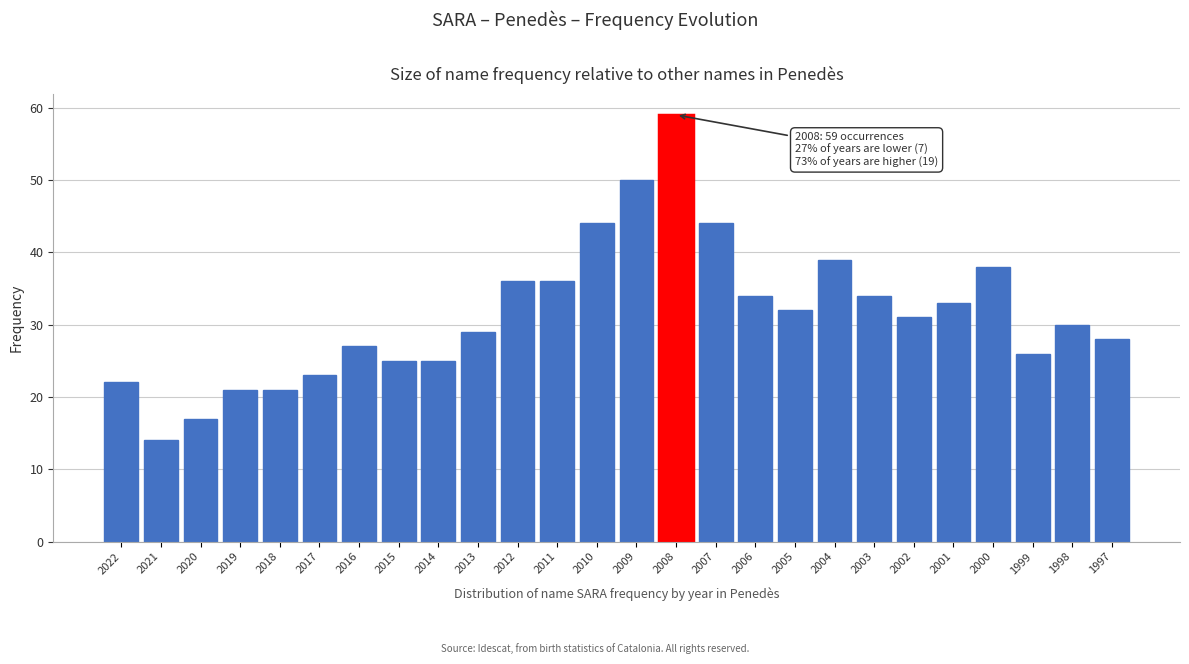

Reading left to right, transcribe all the data shown in this chart.

2022=22	2021=14	2020=17	2019=21	2018=21	2017=23	2016=27	2015=25	2014=25	2013=29	2012=36	2011=36	2010=44	2009=50	2008=59	2007=44	2006=34	2005=32	2004=39	2003=34	2002=31	2001=33	2000=38	1999=26	1998=30	1997=28